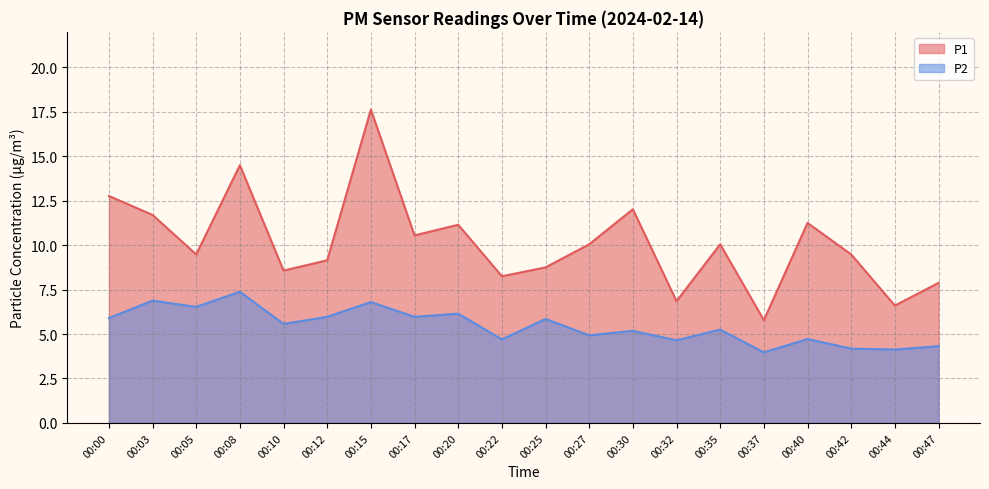

Reading right to left, list all the values displayed in this chart.

P1: 00:47=7.9	00:44=6.6	00:42=9.5	00:40=11.2	00:37=5.8	00:35=10.1	00:32=6.8	00:30=12.0	00:27=10.1	00:25=8.8	00:22=8.2	00:20=11.2	00:17=10.6	00:15=17.6	00:12=9.2	00:10=8.6	00:08=14.5	00:05=9.5	00:03=11.7	00:00=12.8
P2: 00:47=4.3	00:44=4.1	00:42=4.2	00:40=4.7	00:37=4.0	00:35=5.2	00:32=4.7	00:30=5.2	00:27=4.9	00:25=5.8	00:22=4.7	00:20=6.2	00:17=6.0	00:15=6.8	00:12=6.0	00:10=5.6	00:08=7.4	00:05=6.5	00:03=6.9	00:00=5.9